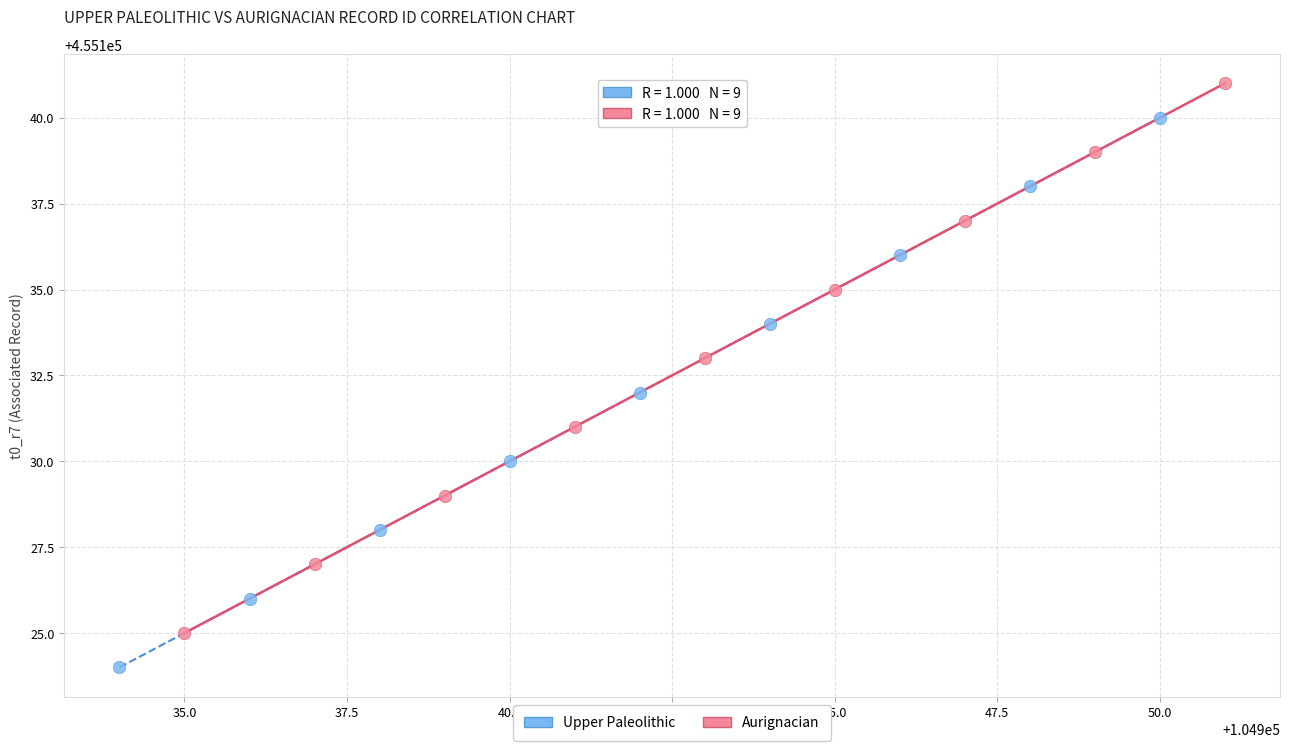

Which series contains the highest Y value?

Aurignacian